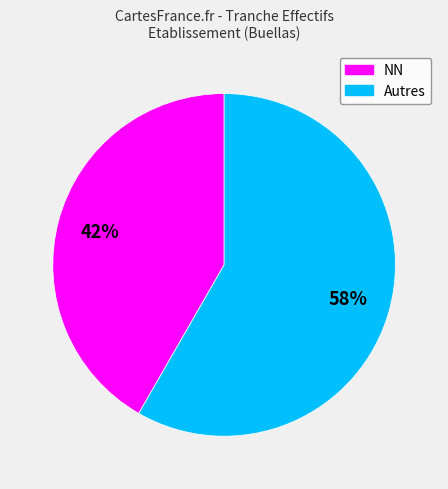

Is there any slice that represents more than half of the pie?

Yes